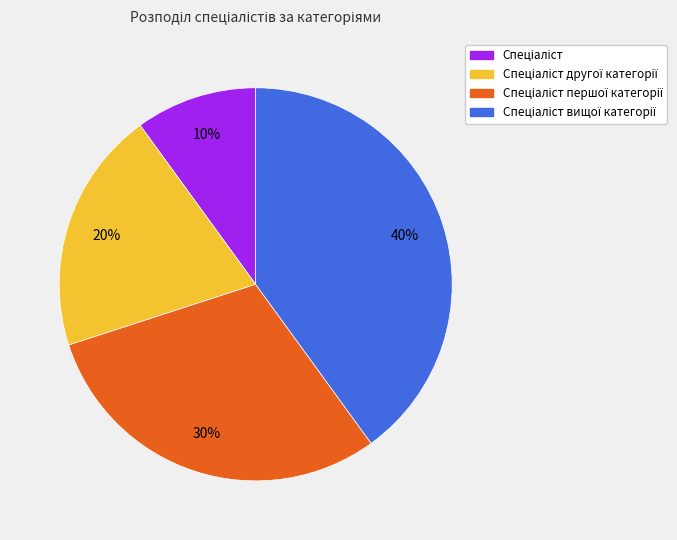

To the nearest percent, what is the average slice percentage?

25%